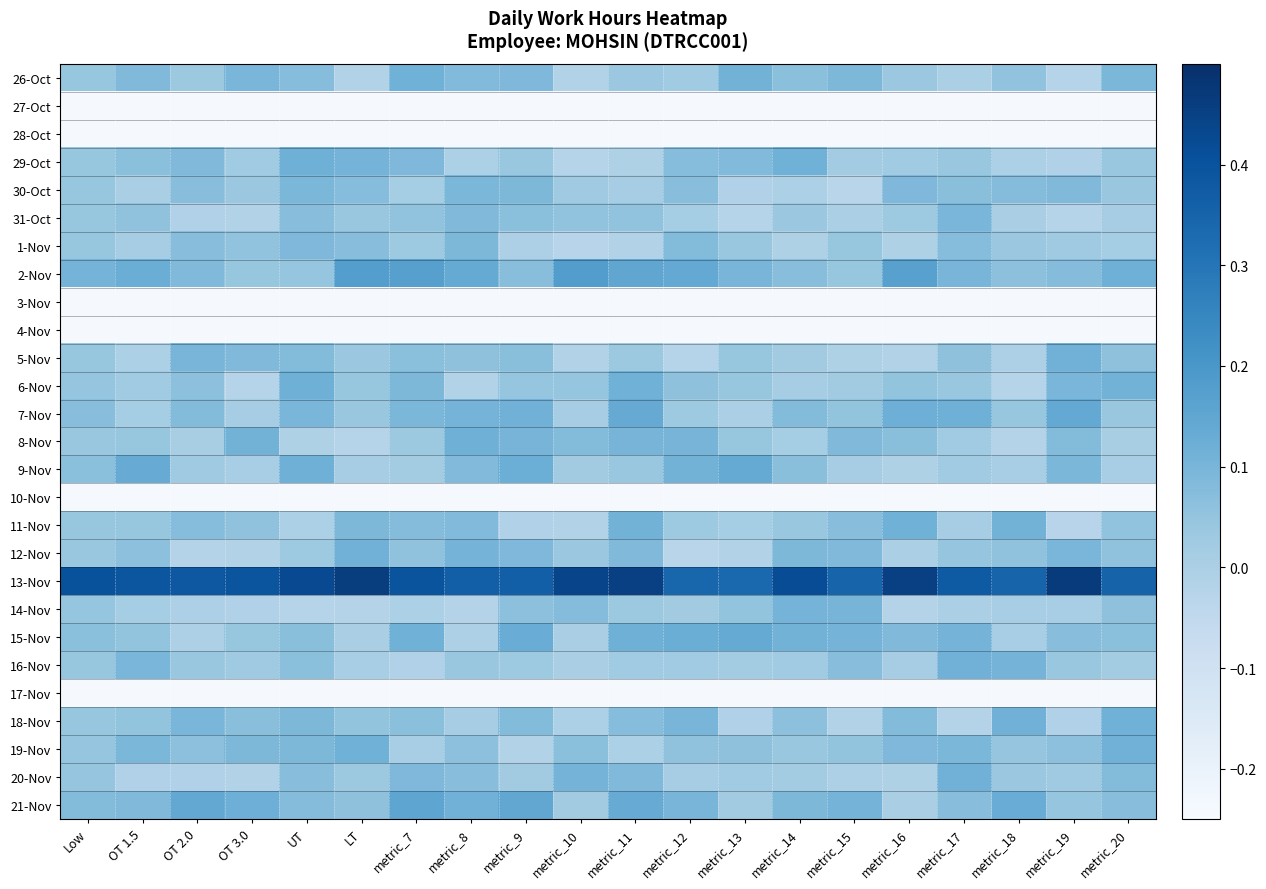

Reading right to left, extract all data points from this chart.

26-Oct: metric_20=0.1	metric_19=-0.0	metric_18=0.1	metric_17=0.0	metric_16=0.0	metric_15=0.1	metric_14=0.1	metric_13=0.1	metric_12=0.0	metric_11=0.0	metric_10=-0.0	metric_9=0.1	metric_8=0.1	metric_7=0.1	LT=-0.0	UT=0.1	OT 3.0=0.1	OT 2.0=0.0	OT 1.5=0.1	Low=0.0
27-Oct: metric_20=-0.2	metric_19=-0.2	metric_18=-0.2	metric_17=-0.2	metric_16=-0.2	metric_15=-0.2	metric_14=-0.2	metric_13=-0.2	metric_12=-0.2	metric_11=-0.2	metric_10=-0.2	metric_9=-0.2	metric_8=-0.2	metric_7=-0.2	LT=-0.2	UT=-0.2	OT 3.0=-0.2	OT 2.0=-0.2	OT 1.5=-0.2	Low=-0.2
28-Oct: metric_20=-0.2	metric_19=-0.2	metric_18=-0.2	metric_17=-0.2	metric_16=-0.2	metric_15=-0.2	metric_14=-0.2	metric_13=-0.2	metric_12=-0.2	metric_11=-0.2	metric_10=-0.2	metric_9=-0.2	metric_8=-0.2	metric_7=-0.2	LT=-0.2	UT=-0.2	OT 3.0=-0.2	OT 2.0=-0.2	OT 1.5=-0.2	Low=-0.2
29-Oct: metric_20=0.0	metric_19=-0.0	metric_18=-0.0	metric_17=0.0	metric_16=0.0	metric_15=0.0	metric_14=0.1	metric_13=0.1	metric_12=0.1	metric_11=-0.0	metric_10=-0.0	metric_9=0.0	metric_8=-0.0	metric_7=0.1	LT=0.1	UT=0.1	OT 3.0=0.0	OT 2.0=0.1	OT 1.5=0.1	Low=0.0
30-Oct: metric_20=0.0	metric_19=0.1	metric_18=0.1	metric_17=0.1	metric_16=0.1	metric_15=-0.0	metric_14=-0.0	metric_13=-0.0	metric_12=0.1	metric_11=0.0	metric_10=0.0	metric_9=0.1	metric_8=0.1	metric_7=0.0	LT=0.1	UT=0.1	OT 3.0=0.0	OT 2.0=0.1	OT 1.5=0.0	Low=0.0
31-Oct: metric_20=0.0	metric_19=-0.0	metric_18=0.0	metric_17=0.1	metric_16=0.0	metric_15=0.0	metric_14=0.0	metric_13=-0.0	metric_12=0.0	metric_11=0.1	metric_10=0.1	metric_9=0.1	metric_8=0.1	metric_7=0.1	LT=0.0	UT=0.1	OT 3.0=-0.0	OT 2.0=-0.0	OT 1.5=0.1	Low=0.0
1-Nov: metric_20=0.0	metric_19=0.0	metric_18=0.0	metric_17=0.1	metric_16=-0.0	metric_15=0.0	metric_14=-0.0	metric_13=0.0	metric_12=0.1	metric_11=-0.0	metric_10=-0.0	metric_9=-0.0	metric_8=0.1	metric_7=0.0	LT=0.1	UT=0.1	OT 3.0=0.1	OT 2.0=0.1	OT 1.5=0.0	Low=0.0
2-Nov: metric_20=0.1	metric_19=0.1	metric_18=0.1	metric_17=0.1	metric_16=0.2	metric_15=0.0	metric_14=0.1	metric_13=0.1	metric_12=0.1	metric_11=0.1	metric_10=0.2	metric_9=0.1	metric_8=0.1	metric_7=0.2	LT=0.2	UT=0.0	OT 3.0=0.0	OT 2.0=0.1	OT 1.5=0.1	Low=0.1
3-Nov: metric_20=-0.2	metric_19=-0.2	metric_18=-0.2	metric_17=-0.2	metric_16=-0.2	metric_15=-0.2	metric_14=-0.2	metric_13=-0.2	metric_12=-0.2	metric_11=-0.2	metric_10=-0.2	metric_9=-0.2	metric_8=-0.2	metric_7=-0.2	LT=-0.2	UT=-0.2	OT 3.0=-0.2	OT 2.0=-0.2	OT 1.5=-0.2	Low=-0.2
4-Nov: metric_20=-0.2	metric_19=-0.2	metric_18=-0.2	metric_17=-0.2	metric_16=-0.2	metric_15=-0.2	metric_14=-0.2	metric_13=-0.2	metric_12=-0.2	metric_11=-0.2	metric_10=-0.2	metric_9=-0.2	metric_8=-0.2	metric_7=-0.2	LT=-0.2	UT=-0.2	OT 3.0=-0.2	OT 2.0=-0.2	OT 1.5=-0.2	Low=-0.2
5-Nov: metric_20=0.1	metric_19=0.1	metric_18=-0.0	metric_17=0.1	metric_16=-0.0	metric_15=-0.0	metric_14=0.0	metric_13=0.0	metric_12=-0.0	metric_11=0.0	metric_10=-0.0	metric_9=0.1	metric_8=0.1	metric_7=0.1	LT=0.0	UT=0.1	OT 3.0=0.1	OT 2.0=0.1	OT 1.5=-0.0	Low=0.0
6-Nov: metric_20=0.1	metric_19=0.1	metric_18=-0.0	metric_17=0.0	metric_16=0.1	metric_15=0.0	metric_14=0.0	metric_13=0.0	metric_12=0.1	metric_11=0.1	metric_10=0.0	metric_9=0.0	metric_8=-0.0	metric_7=0.1	LT=0.0	UT=0.1	OT 3.0=-0.0	OT 2.0=0.1	OT 1.5=0.0	Low=0.0
7-Nov: metric_20=0.0	metric_19=0.1	metric_18=0.0	metric_17=0.1	metric_16=0.1	metric_15=0.1	metric_14=0.1	metric_13=0.0	metric_12=0.0	metric_11=0.1	metric_10=0.0	metric_9=0.1	metric_8=0.1	metric_7=0.1	LT=0.0	UT=0.1	OT 3.0=0.0	OT 2.0=0.1	OT 1.5=0.0	Low=0.1
8-Nov: metric_20=0.0	metric_19=0.1	metric_18=-0.0	metric_17=0.0	metric_16=0.1	metric_15=0.1	metric_14=0.0	metric_13=0.0	metric_12=0.1	metric_11=0.1	metric_10=0.1	metric_9=0.1	metric_8=0.1	metric_7=0.0	LT=-0.0	UT=-0.0	OT 3.0=0.1	OT 2.0=0.0	OT 1.5=0.0	Low=0.0
9-Nov: metric_20=0.0	metric_19=0.1	metric_18=0.0	metric_17=0.0	metric_16=-0.0	metric_15=0.0	metric_14=0.1	metric_13=0.1	metric_12=0.1	metric_11=0.0	metric_10=0.0	metric_9=0.1	metric_8=0.1	metric_7=0.0	LT=0.0	UT=0.1	OT 3.0=0.0	OT 2.0=0.0	OT 1.5=0.1	Low=0.1
10-Nov: metric_20=-0.2	metric_19=-0.2	metric_18=-0.2	metric_17=-0.2	metric_16=-0.2	metric_15=-0.2	metric_14=-0.2	metric_13=-0.2	metric_12=-0.2	metric_11=-0.2	metric_10=-0.2	metric_9=-0.2	metric_8=-0.2	metric_7=-0.2	LT=-0.2	UT=-0.2	OT 3.0=-0.2	OT 2.0=-0.2	OT 1.5=-0.2	Low=-0.2
11-Nov: metric_20=0.1	metric_19=-0.0	metric_18=0.1	metric_17=0.0	metric_16=0.1	metric_15=0.1	metric_14=0.0	metric_13=0.0	metric_12=0.0	metric_11=0.1	metric_10=-0.0	metric_9=-0.0	metric_8=0.1	metric_7=0.1	LT=0.1	UT=-0.0	OT 3.0=0.1	OT 2.0=0.1	OT 1.5=0.0	Low=0.0
12-Nov: metric_20=0.1	metric_19=0.1	metric_18=0.1	metric_17=0.0	metric_16=0.0	metric_15=0.1	metric_14=0.1	metric_13=-0.0	metric_12=-0.0	metric_11=0.1	metric_10=0.0	metric_9=0.1	metric_8=0.1	metric_7=0.1	LT=0.1	UT=0.0	OT 3.0=-0.0	OT 2.0=-0.0	OT 1.5=0.1	Low=0.0
13-Nov: metric_20=0.4	metric_19=0.5	metric_18=0.3	metric_17=0.4	metric_16=0.5	metric_15=0.3	metric_14=0.4	metric_13=0.3	metric_12=0.3	metric_11=0.5	metric_10=0.4	metric_9=0.4	metric_8=0.4	metric_7=0.4	LT=0.5	UT=0.4	OT 3.0=0.4	OT 2.0=0.4	OT 1.5=0.4	Low=0.4
14-Nov: metric_20=0.1	metric_19=0.0	metric_18=0.0	metric_17=-0.0	metric_16=-0.0	metric_15=0.1	metric_14=0.1	metric_13=0.0	metric_12=0.0	metric_11=0.0	metric_10=0.1	metric_9=0.1	metric_8=-0.0	metric_7=-0.0	LT=-0.0	UT=-0.0	OT 3.0=-0.0	OT 2.0=-0.0	OT 1.5=0.0	Low=0.0
15-Nov: metric_20=0.1	metric_19=0.1	metric_18=0.0	metric_17=0.1	metric_16=0.1	metric_15=0.1	metric_14=0.1	metric_13=0.1	metric_12=0.1	metric_11=0.1	metric_10=0.0	metric_9=0.1	metric_8=-0.0	metric_7=0.1	LT=0.0	UT=0.1	OT 3.0=0.0	OT 2.0=-0.0	OT 1.5=0.1	Low=0.1
16-Nov: metric_20=0.0	metric_19=0.0	metric_18=0.1	metric_17=0.1	metric_16=0.0	metric_15=0.1	metric_14=0.0	metric_13=0.0	metric_12=0.0	metric_11=0.0	metric_10=0.0	metric_9=0.0	metric_8=0.0	metric_7=-0.0	LT=0.0	UT=0.1	OT 3.0=0.0	OT 2.0=0.0	OT 1.5=0.1	Low=0.0
17-Nov: metric_20=-0.2	metric_19=-0.2	metric_18=-0.2	metric_17=-0.2	metric_16=-0.2	metric_15=-0.2	metric_14=-0.2	metric_13=-0.2	metric_12=-0.2	metric_11=-0.2	metric_10=-0.2	metric_9=-0.2	metric_8=-0.2	metric_7=-0.2	LT=-0.2	UT=-0.2	OT 3.0=-0.2	OT 2.0=-0.2	OT 1.5=-0.2	Low=-0.2
18-Nov: metric_20=0.1	metric_19=-0.0	metric_18=0.1	metric_17=-0.0	metric_16=0.1	metric_15=-0.0	metric_14=0.1	metric_13=-0.0	metric_12=0.1	metric_11=0.1	metric_10=-0.0	metric_9=0.1	metric_8=0.0	metric_7=0.1	LT=0.0	UT=0.1	OT 3.0=0.1	OT 2.0=0.1	OT 1.5=0.0	Low=0.0
19-Nov: metric_20=0.1	metric_19=0.1	metric_18=0.0	metric_17=0.1	metric_16=0.1	metric_15=0.1	metric_14=0.0	metric_13=0.1	metric_12=0.1	metric_11=-0.0	metric_10=0.1	metric_9=-0.0	metric_8=0.1	metric_7=0.0	LT=0.1	UT=0.1	OT 3.0=0.1	OT 2.0=0.1	OT 1.5=0.1	Low=0.0
20-Nov: metric_20=0.1	metric_19=0.0	metric_18=0.0	metric_17=0.1	metric_16=-0.0	metric_15=-0.0	metric_14=0.0	metric_13=0.0	metric_12=0.0	metric_11=0.1	metric_10=0.1	metric_9=0.0	metric_8=0.1	metric_7=0.1	LT=0.0	UT=0.1	OT 3.0=-0.0	OT 2.0=-0.0	OT 1.5=-0.0	Low=0.0
21-Nov: metric_20=0.1	metric_19=0.0	metric_18=0.1	metric_17=0.1	metric_16=0.0	metric_15=0.1	metric_14=0.1	metric_13=0.0	metric_12=0.1	metric_11=0.1	metric_10=0.0	metric_9=0.1	metric_8=0.1	metric_7=0.2	LT=0.1	UT=0.1	OT 3.0=0.1	OT 2.0=0.1	OT 1.5=0.1	Low=0.1